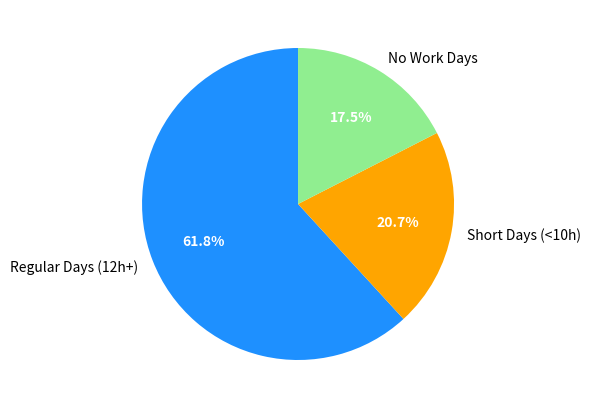

Which category has the biggest portion of the pie?

Regular Days (12h+)